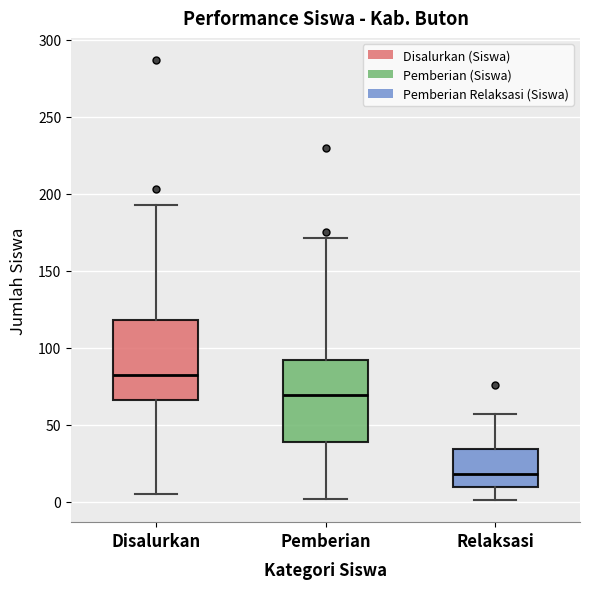

Which box's median line is the highest?

Disalurkan